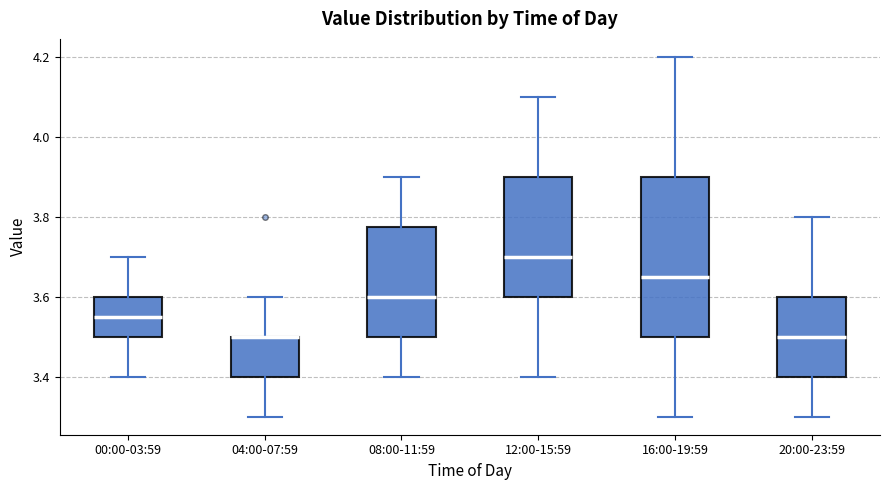

Reading left to right, transcribe this box plot: for each box, give where its median line is, the range the box spans, and where its two whiskers end, as read against the y-axis. The values are not printed on the chart, so give them approximately, as read against the axis.

00:00-03:59: median 3.56, box 3.50 to 3.60, whiskers 3.40 to 3.70
04:00-07:59: median 3.50 (drawn on the box's upper edge), box 3.40 to 3.50, whiskers 3.30 to 3.60
08:00-11:59: median 3.60, box 3.50 to 3.78, whiskers 3.40 to 3.90
12:00-15:59: median 3.70, box 3.60 to 3.90, whiskers 3.40 to 4.10
16:00-19:59: median 3.66, box 3.50 to 3.90, whiskers 3.30 to 4.20
20:00-23:59: median 3.50, box 3.40 to 3.60, whiskers 3.30 to 3.80